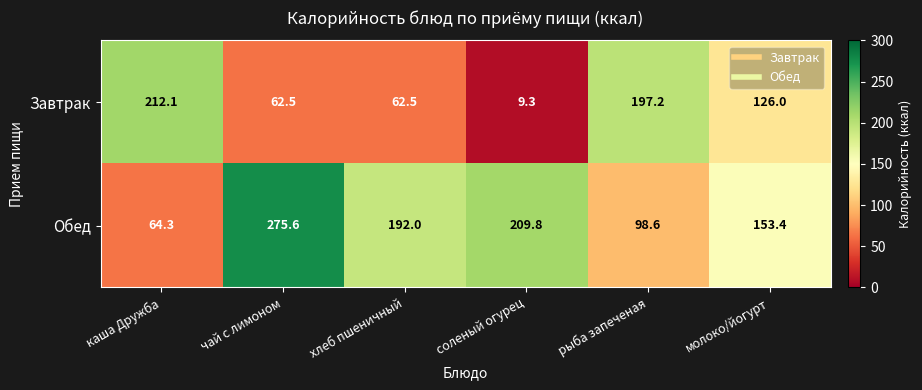

Rank the series by their maximum value, from lowest to highest.

Завтрак, Обед